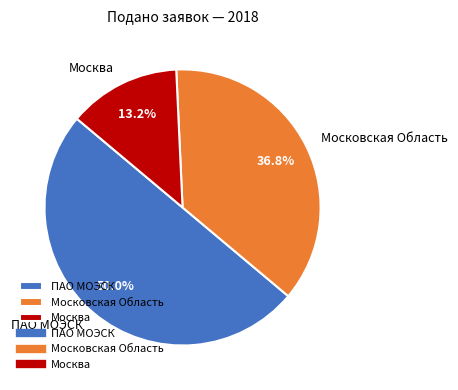

Which slice represents more than half of the pie?

ПАО МОЭСК